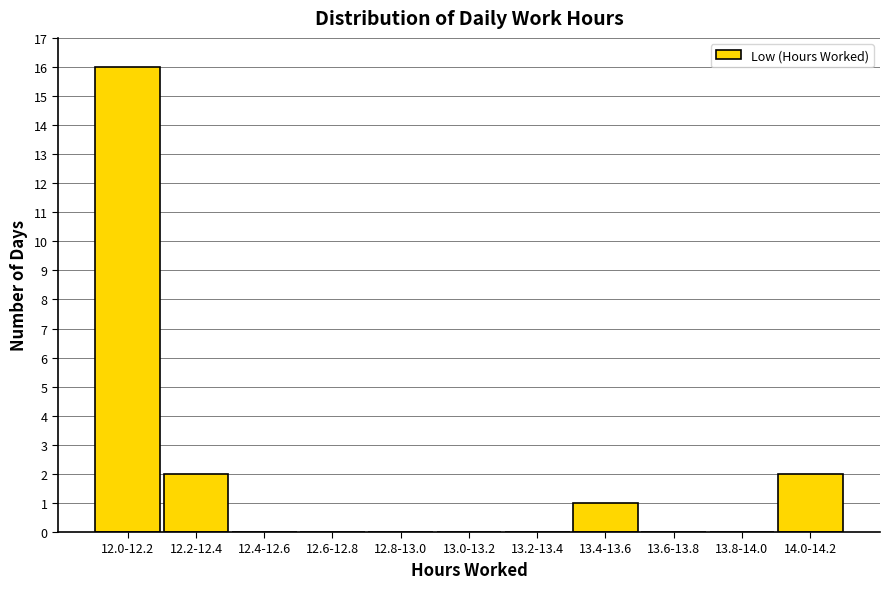

Reading left to right, what are all the values shown in this chart?

12.0-12.2=16	12.2-12.4=2	12.4-12.6=0	12.6-12.8=0	12.8-13.0=0	13.0-13.2=0	13.2-13.4=0	13.4-13.6=1	13.6-13.8=0	13.8-14.0=0	14.0-14.2=2